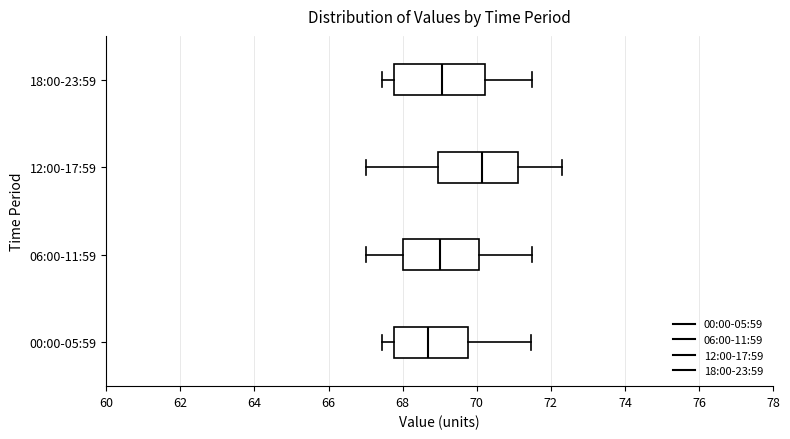

Which box has the furthest to the right median line?

12:00-17:59